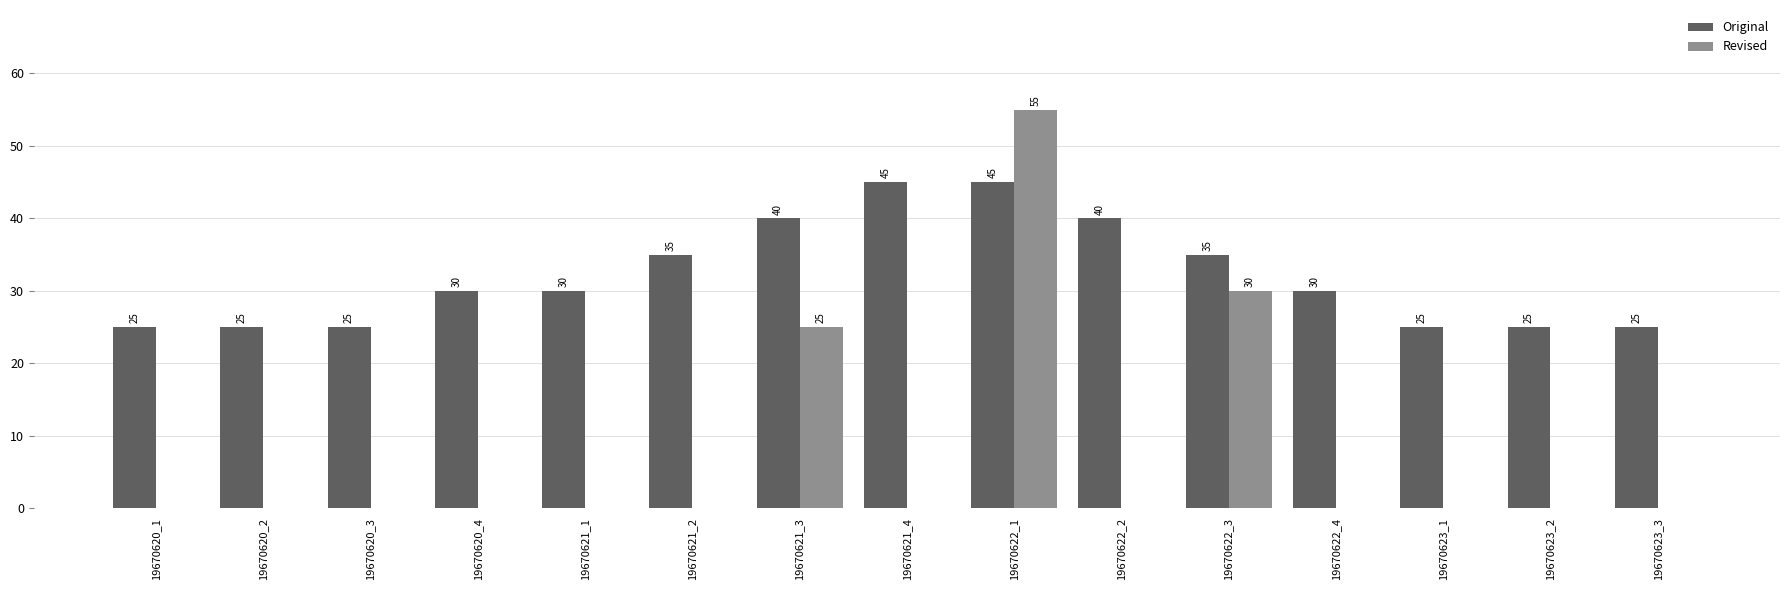

Where is Revised nearest to the value 27?

19670621_3